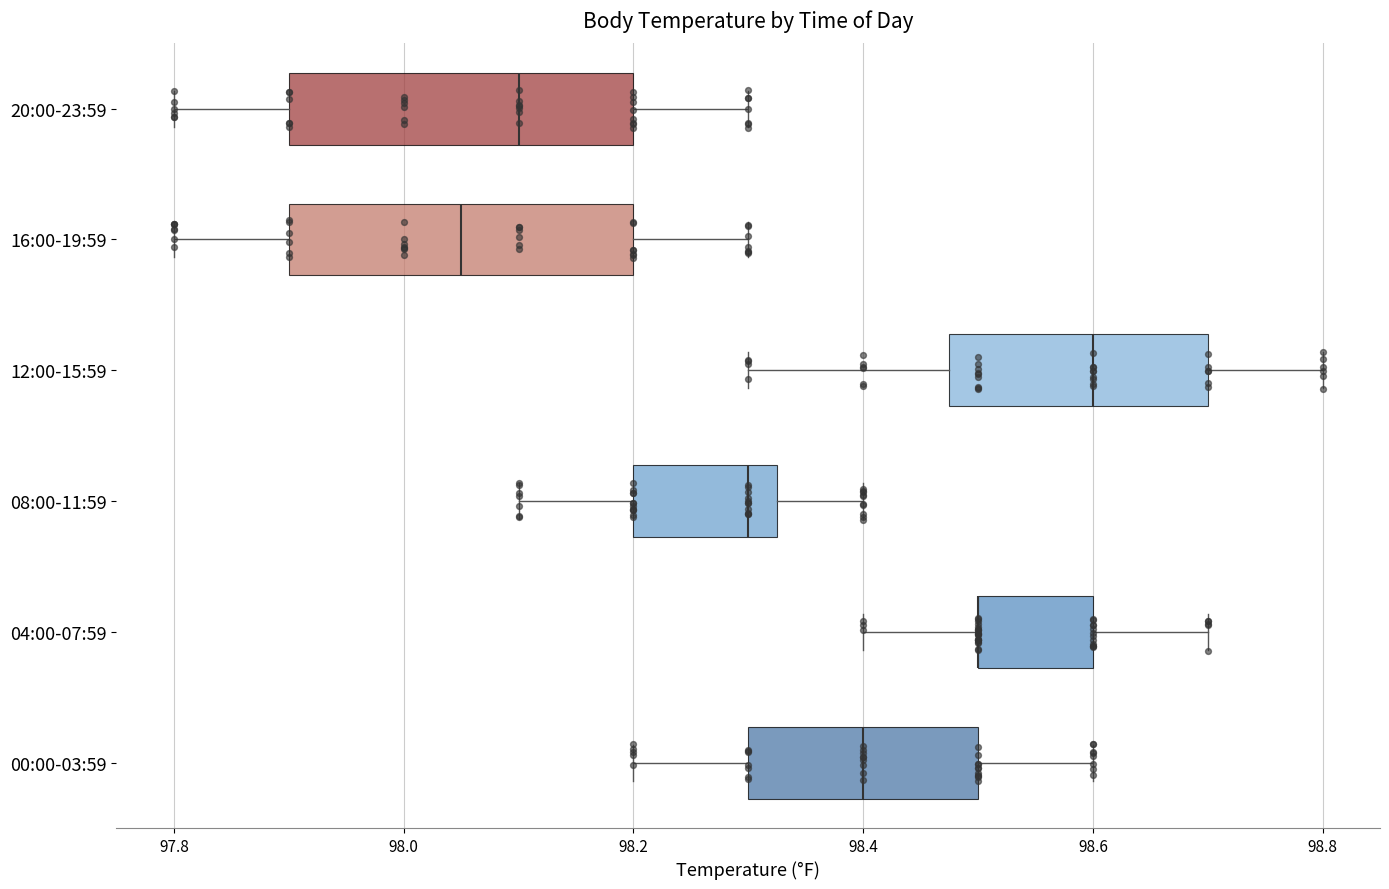

Reading bottom to top, read every box against the x-axis: the position of its median line, the range the box covers, and the ends of its whiskers. The values are not printed on the chart, so give them approximately, as read against the axis.

00:00-03:59: median 98.40, box 98.30 to 98.50, whiskers 98.20 to 98.60
04:00-07:59: median 98.50 (drawn on the box's left edge), box 98.50 to 98.60, whiskers 98.40 to 98.70
08:00-11:59: median 98.30, box 98.20 to 98.32, whiskers 98.10 to 98.40
12:00-15:59: median 98.60, box 98.48 to 98.70, whiskers 98.30 to 98.80
16:00-19:59: median 98.06, box 97.90 to 98.20, whiskers 97.80 to 98.30
20:00-23:59: median 98.10, box 97.90 to 98.20, whiskers 97.80 to 98.30